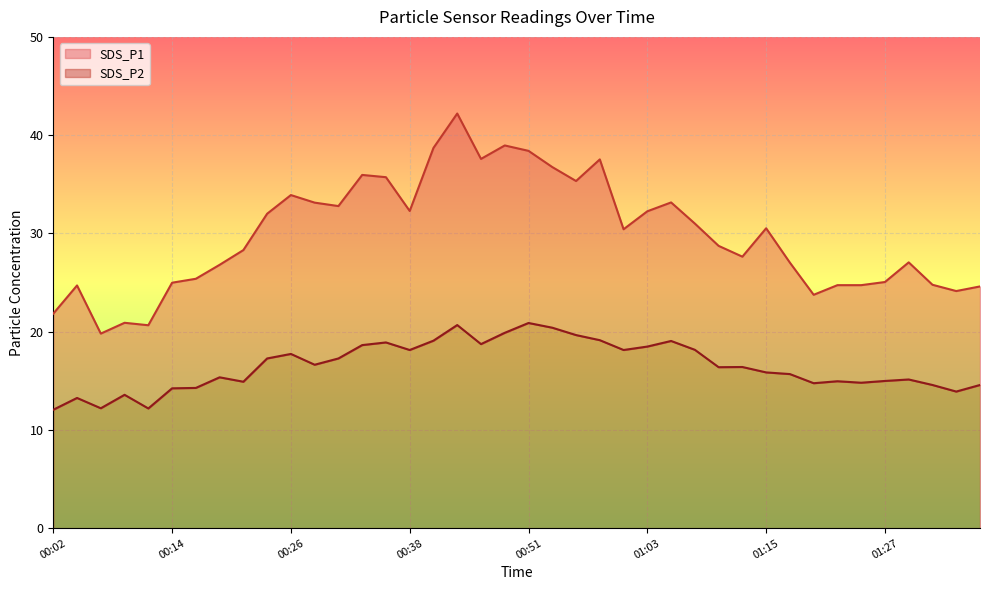

Between 00:46 and 01:05, which series saw the biggest shift?

SDS_P1